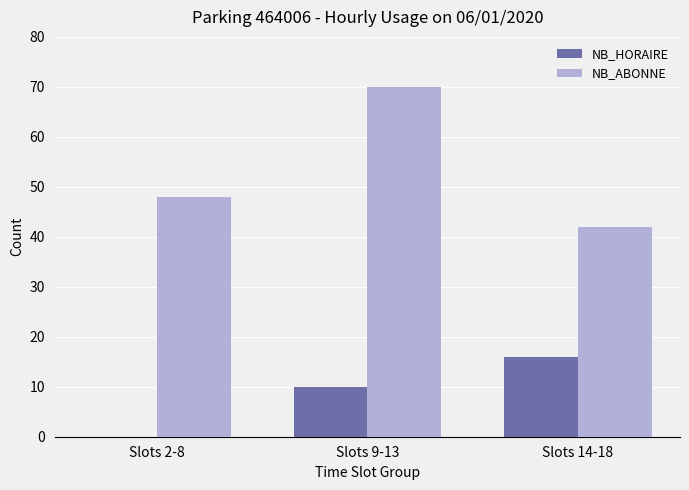

Which series changed the most between Slots 2-8 and Slots 9-13?

NB_ABONNE